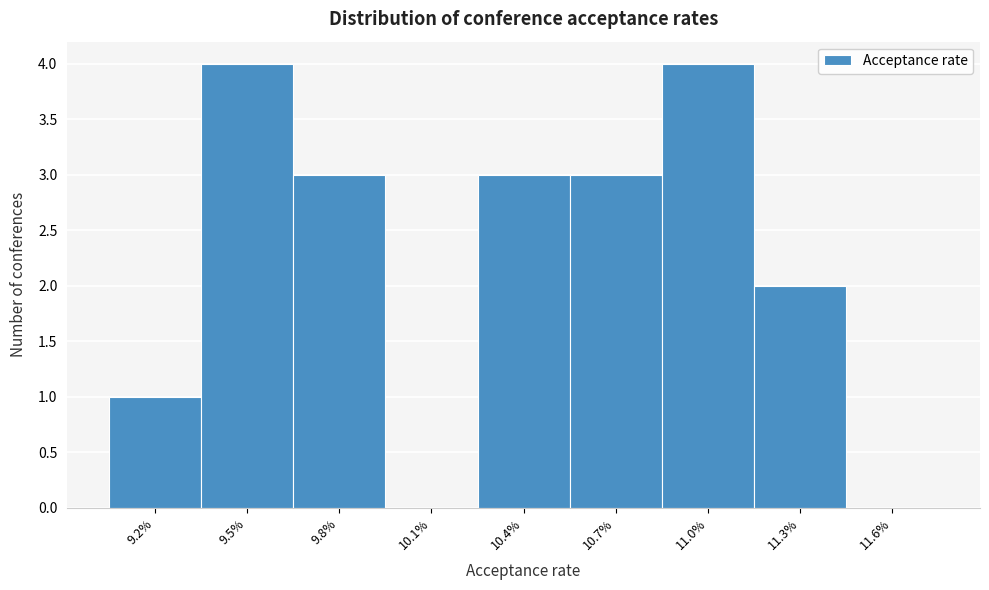

Reading right to left, transcribe all the data shown in this chart.

11.6%=0	11.3%=2	11.0%=4	10.7%=3	10.4%=3	10.1%=0	9.8%=3	9.5%=4	9.2%=1